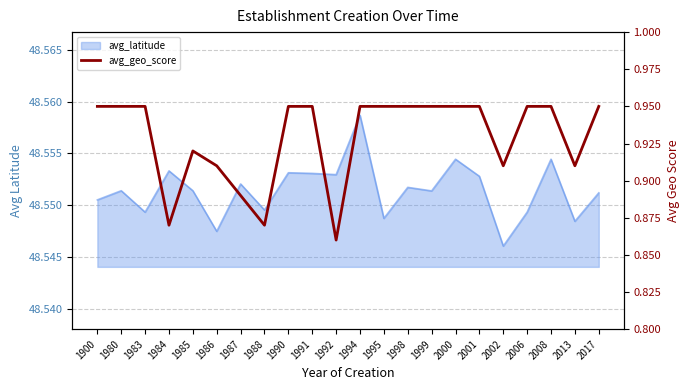

Rank the categories by value from highest to lowest.

1900, 1980, 1983, 1990, 1991, 1994, 1995, 1998, 1999, 2000, 2001, 2006, 2008, 2017, 1985, 1986, 2002, 2013, 1987, 1984, 1988, 1992